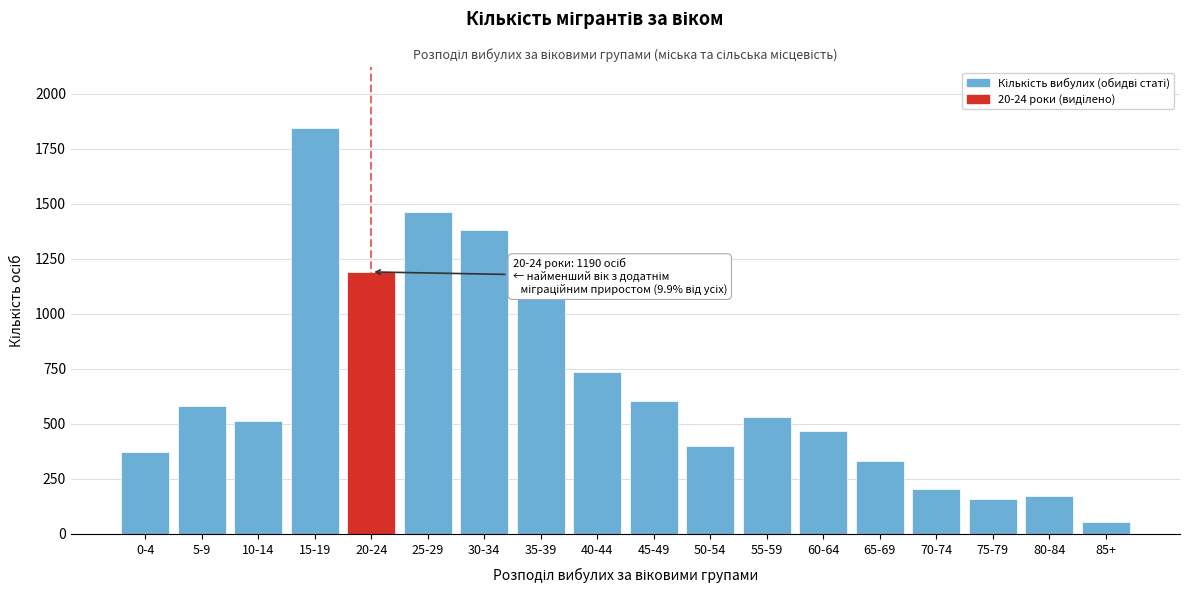

Reading left to right, transcribe all the data shown in this chart.

0-4=371	5-9=583	10-14=514	15-19=1843	20-24=1190	25-29=1460	30-34=1382	35-39=1072	40-44=735	45-49=604	50-54=399	55-59=529	60-64=468	65-69=333	70-74=204	75-79=158	80-84=171	85+=55